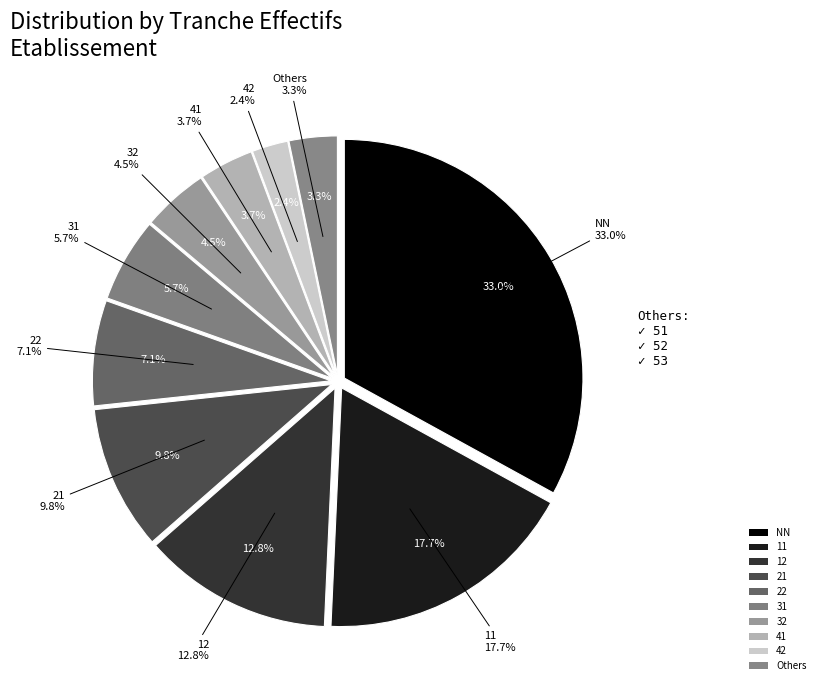

Is the sum of 53 and 32 greater than half?

No